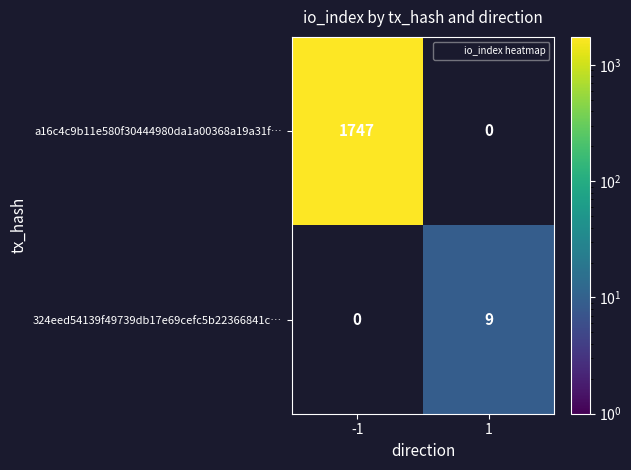

List the labels in order of 324eed54139f49739db17e69cefc5b22366841c… value, largest first.

-1, 1